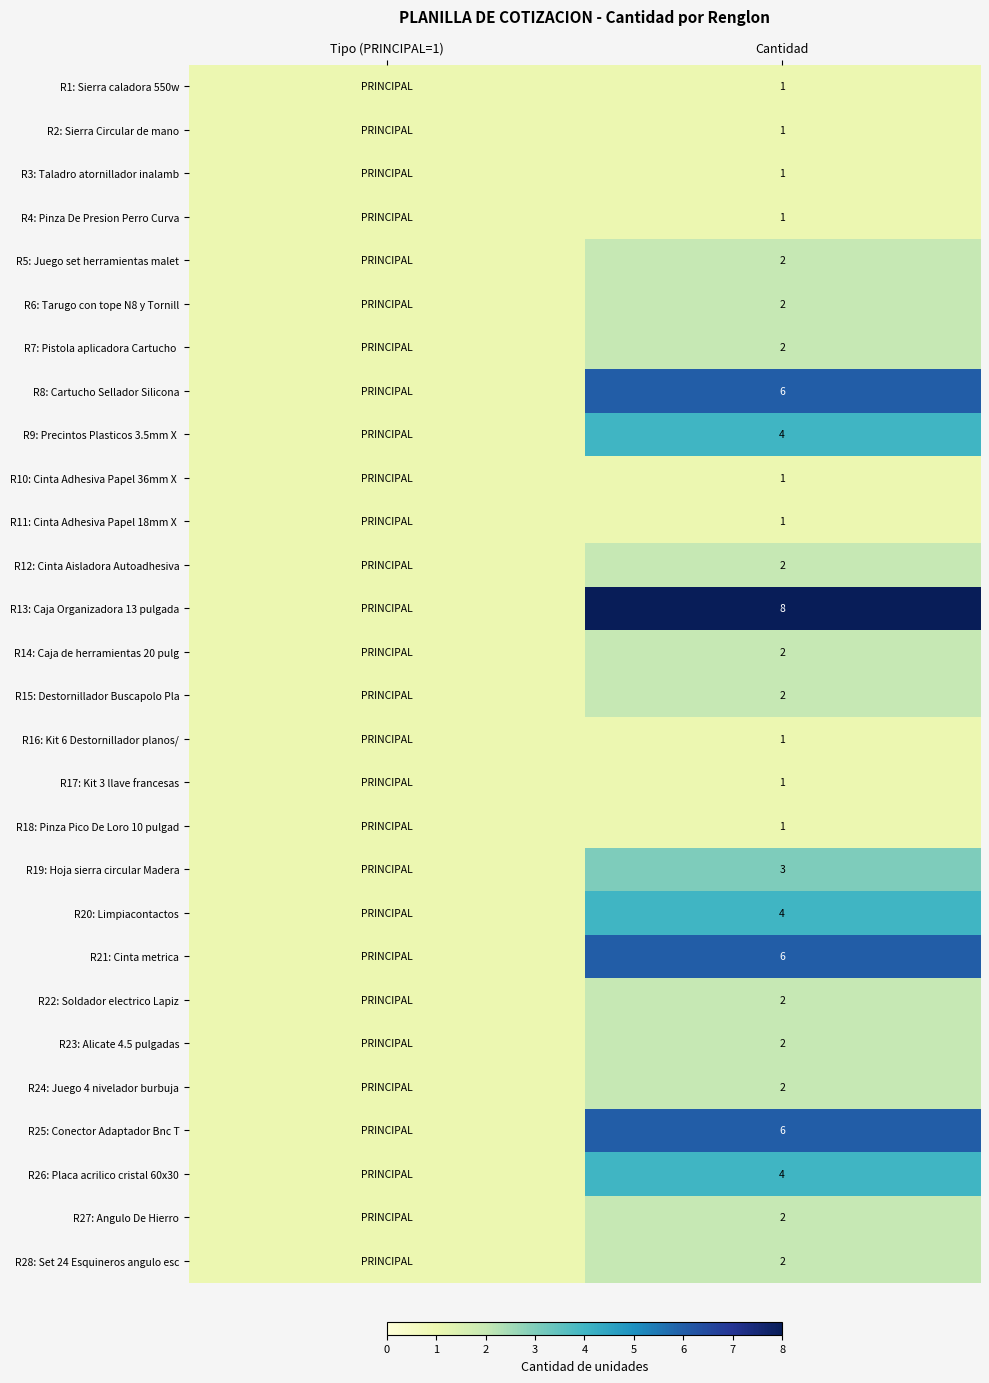

The value of R2: Sierra Circular de mano at Cantidad is 1. True or false?

True